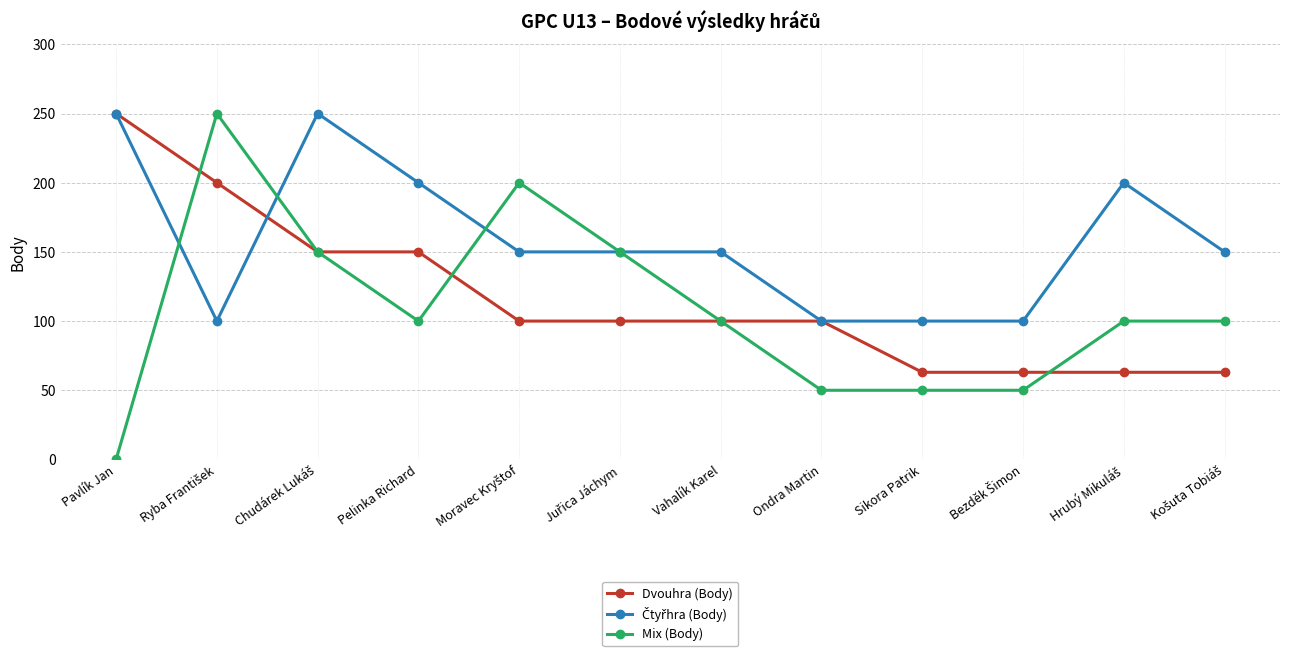

What is the total value across all series at Pavlík Jan?

500